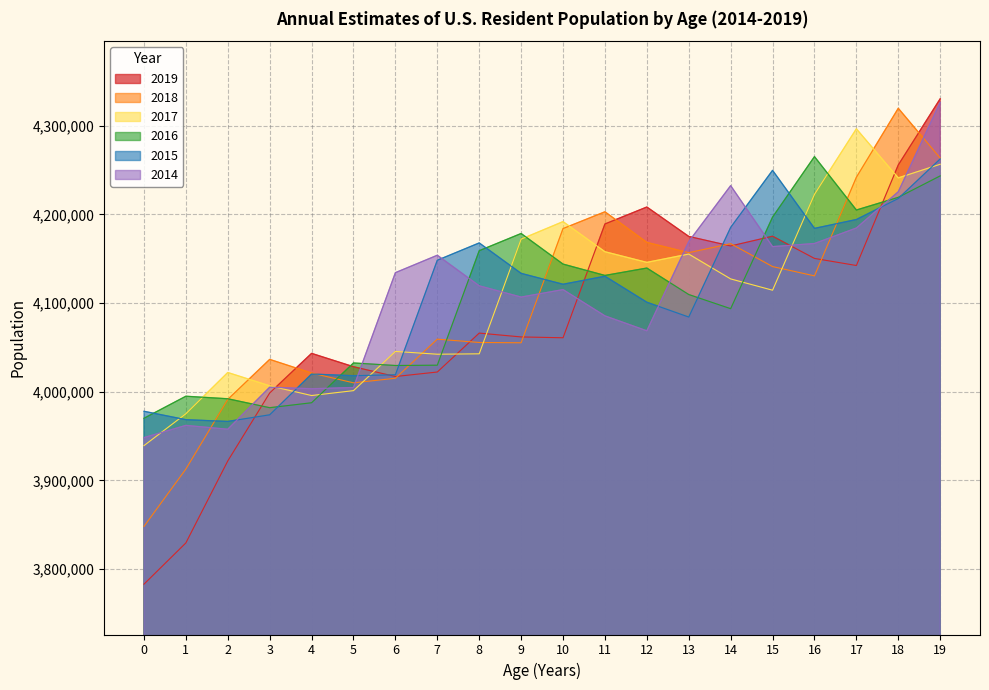

Reading left to right, list all the values displayed in this chart.

2019: 3783052	3829599	3922044	3998665	4043323	4028281	4017227	4022319	4066194	4061874	4060940	4189261	4208387	4175221	4164459	4175459	4150420	4142425	4255827	4330439
2018: 3848208	3912900	3991437	4036562	4021168	4010118	4015259	4059363	4055624	4055278	4184077	4203007	4168485	4156887	4167071	4141218	4130744	4241936	4319722	4263601
2017: 3939295	3975252	4021775	4006755	3995783	4001318	4045532	4042379	4042838	4172171	4191919	4157962	4145953	4155315	4127305	4114560	4222691	4296575	4241226	4256608
2016: 3970145	3995008	3992154	3982074	3987656	4032515	4029655	4029991	4159114	4178524	4144019	4131222	4139558	4109703	4093731	4196991	4265224	4205001	4219303	4243480
2015: 3978038	3968564	3966583	3974061	4020035	4018158	4019207	4148360	4167887	4133564	4121289	4130328	4101021	4084306	4185386	4249742	4184296	4194286	4217995	4262584
2014: 3948350	3962123	3957772	4005190	4003448	4004858	4134352	4154000	4119524	4106832	4115254	4085636	4068790	4169346	4232480	4163723	4167234	4184706	4225590	4326394